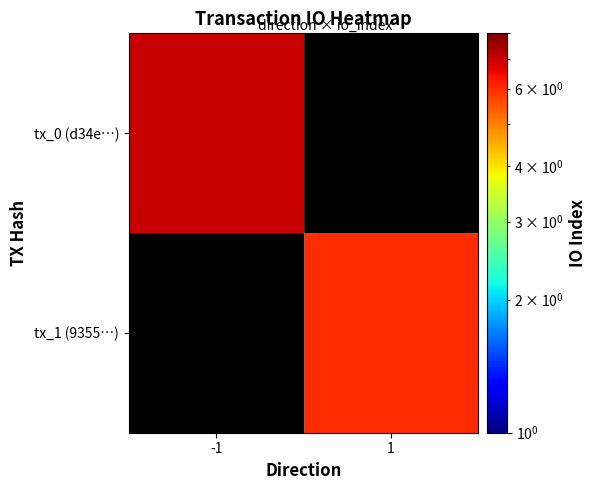

Between -1 and 1, which is larger?

-1